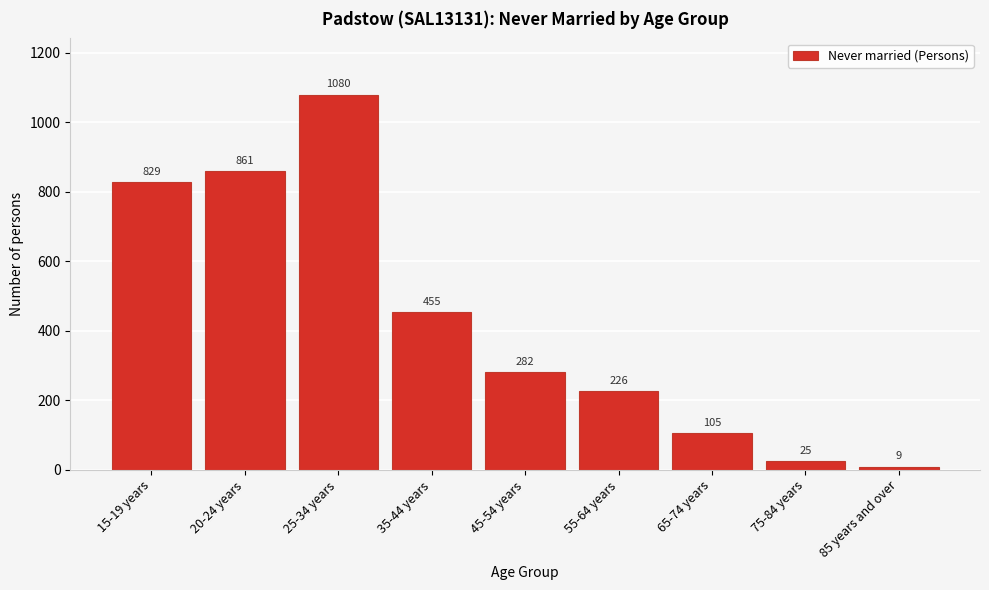

Reading left to right, transcribe all the data shown in this chart.

829	861	1080	455	282	226	105	25	9